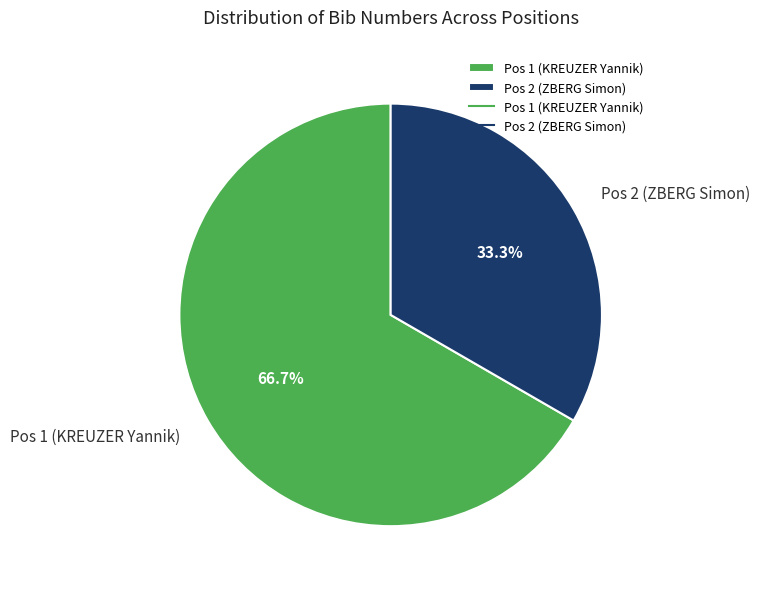

What is the largest slice in the pie chart?

Pos 1 (KREUZER Yannik)